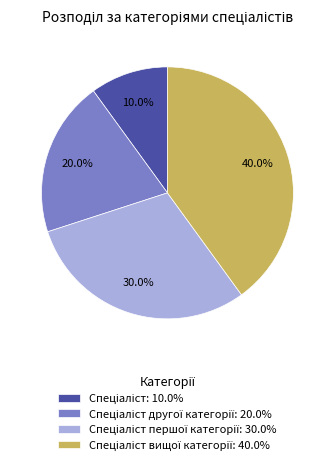

Is there a majority slice in this chart?

No